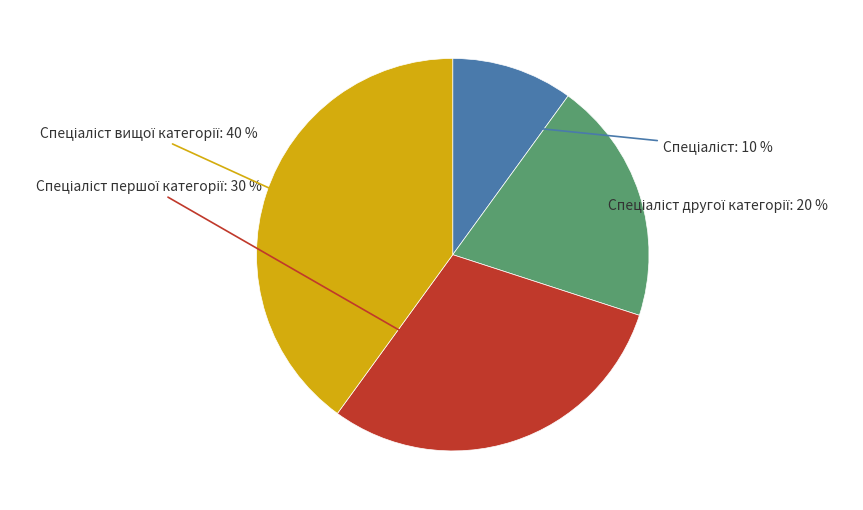

Is there any slice that represents more than half of the pie?

No